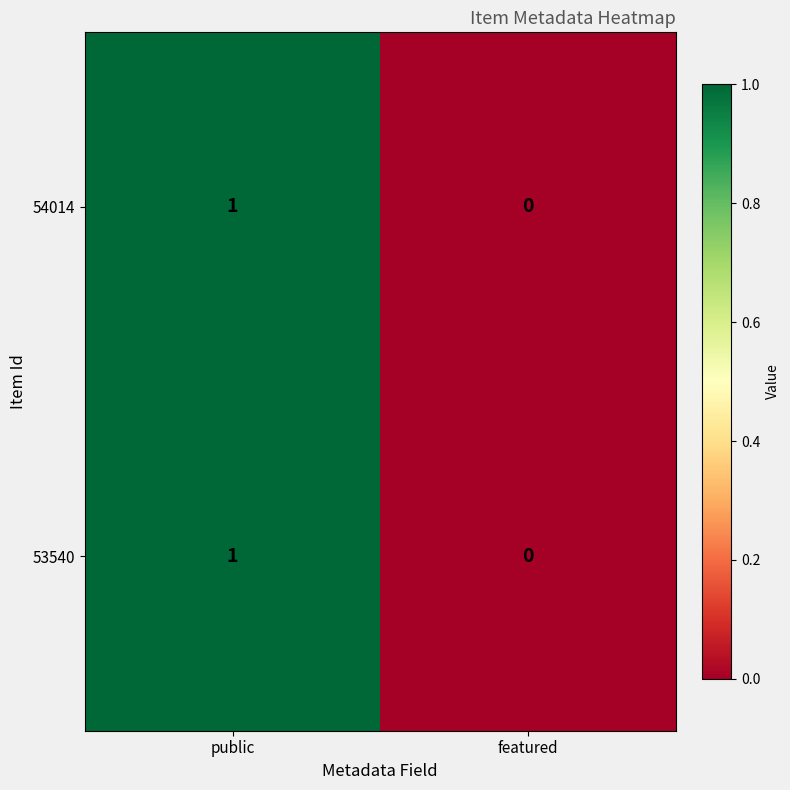

What is the maximum value shown in the chart?

1